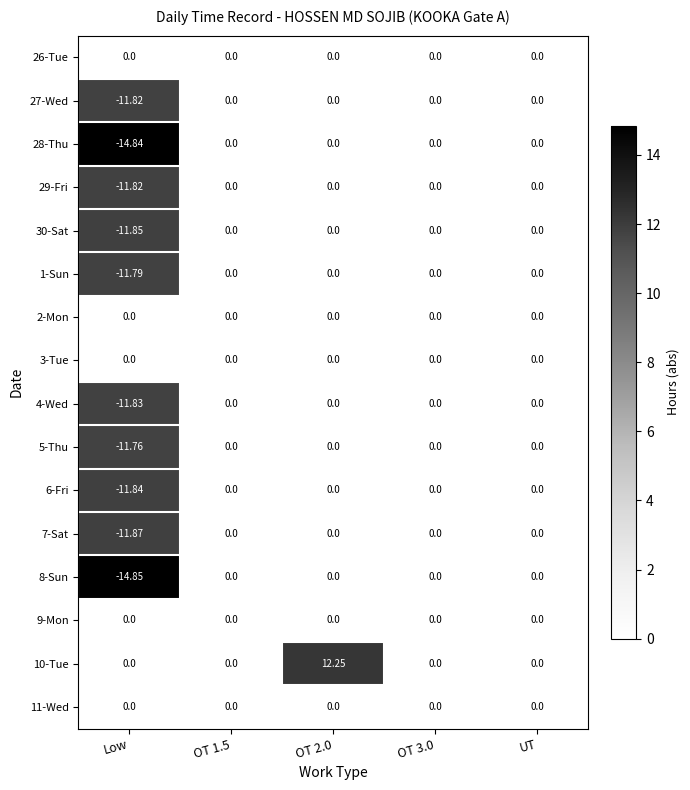

Which label corresponds to the smallest value in the chart?

Low